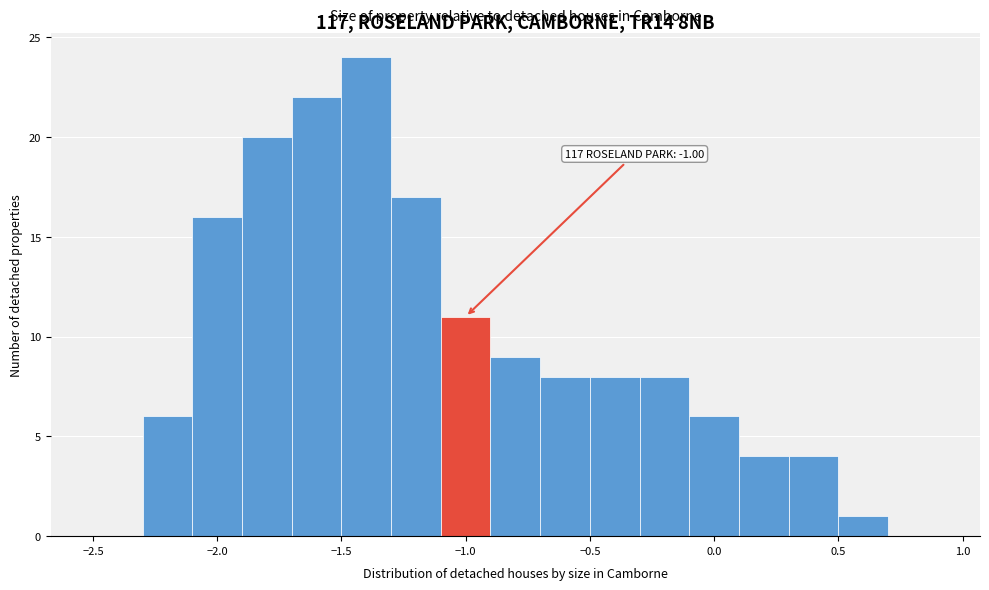

Over which range of the x-axis is the bar tallest?

-1.5 to -1.3